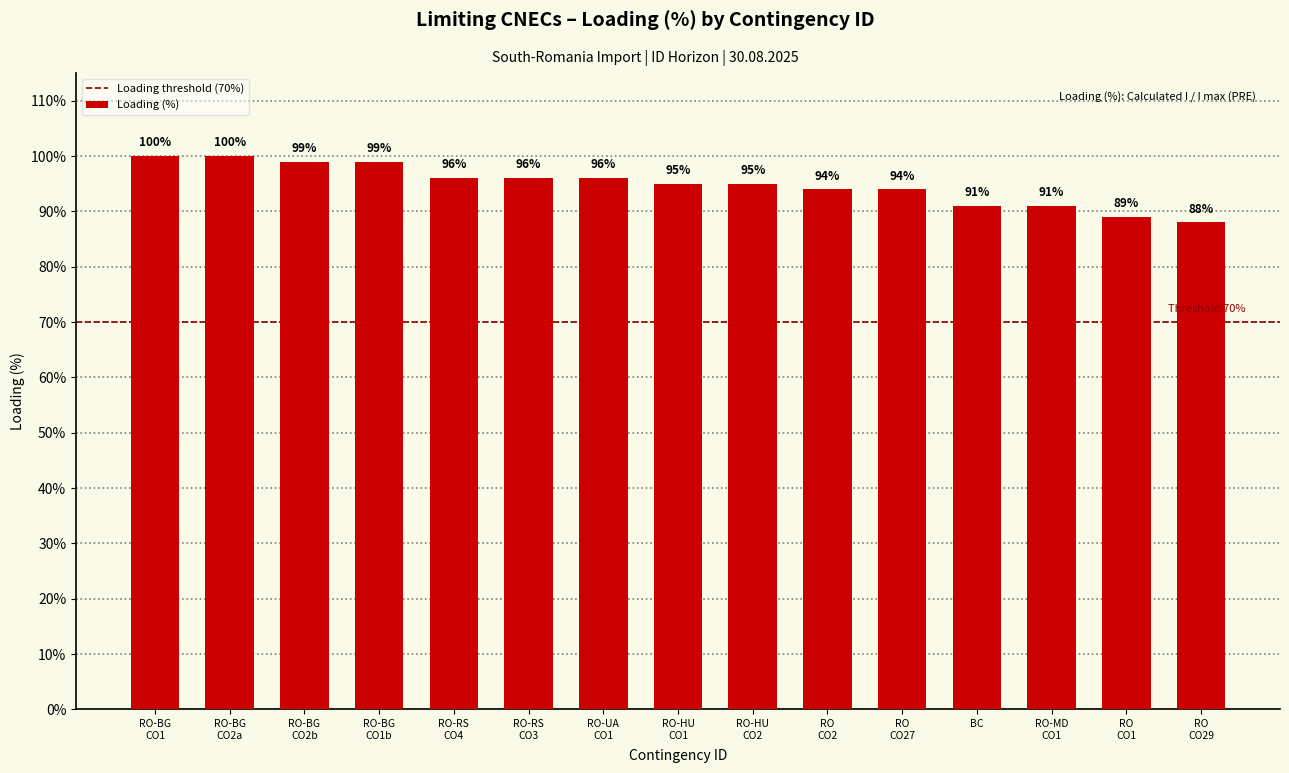

Reading left to right, list all the values displayed in this chart.

100	100	99	99	96	96	96	95	95	94	94	91	91	89	88